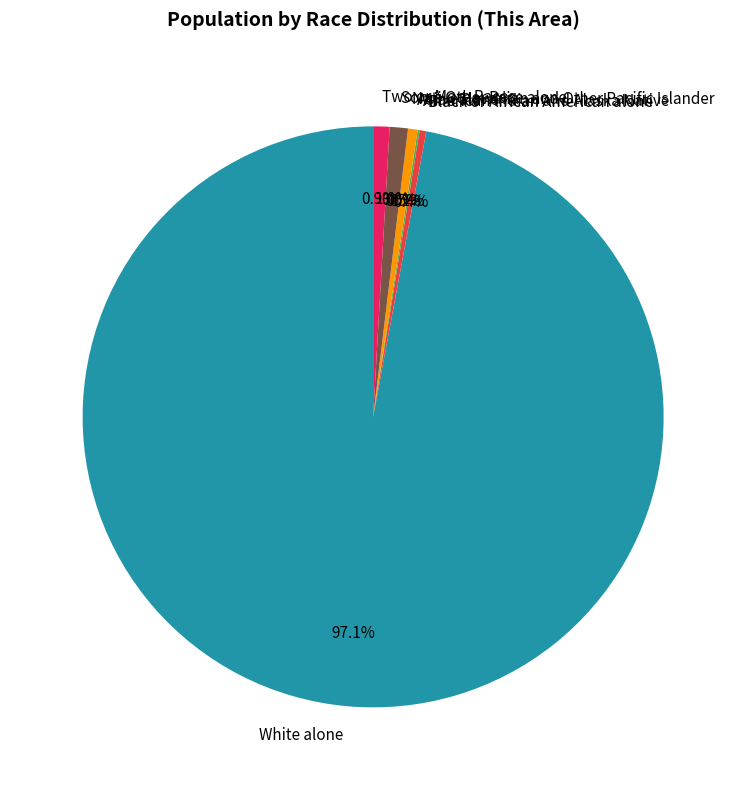

To the nearest percent, what portion does Two or More Races represent?

1%